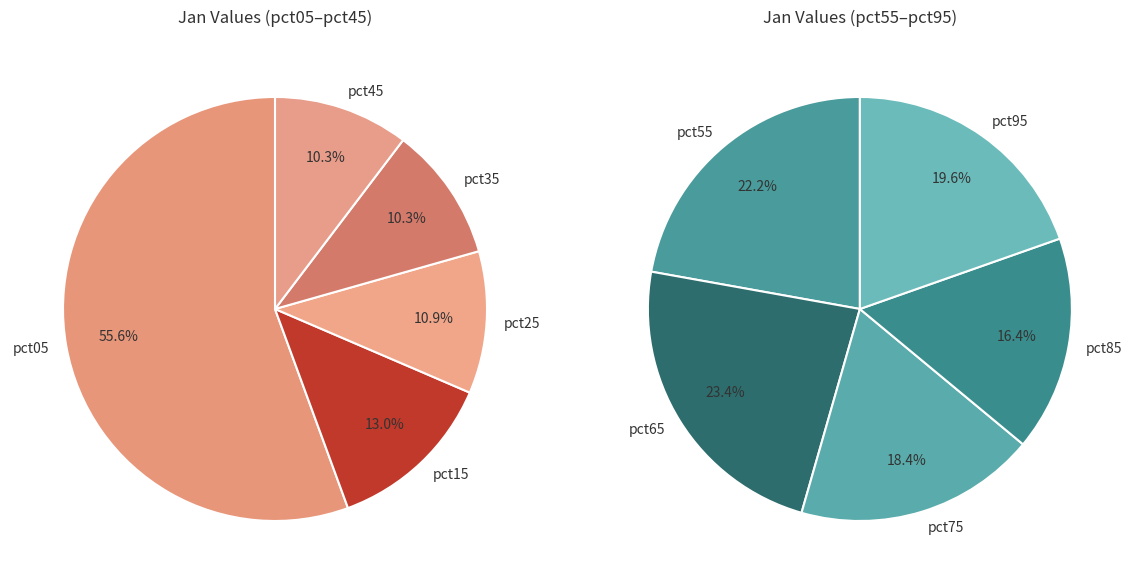

Rank the categories by value from highest to lowest.

pct05, pct15, pct65, pct25, pct55, pct45, pct35, pct95, pct75, pct85